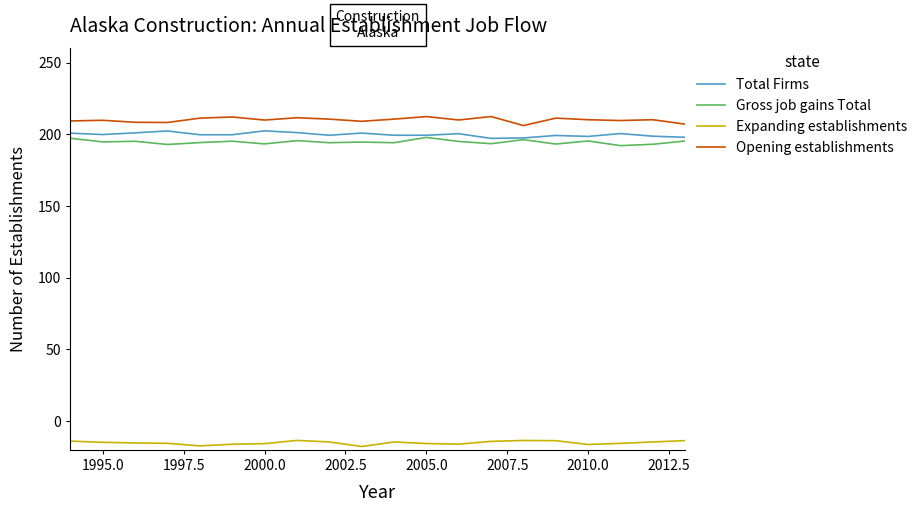

What is the maximum value shown in the chart?

212.3